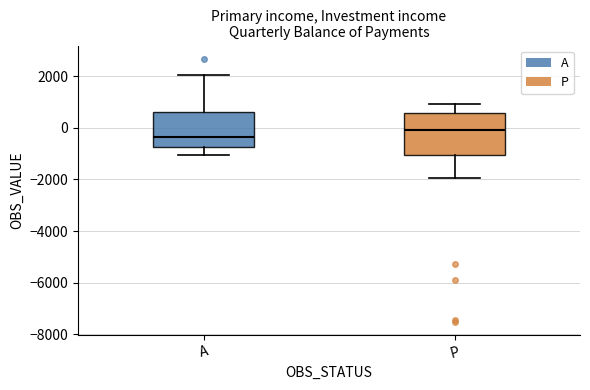

Which box has the lowest median line?

A